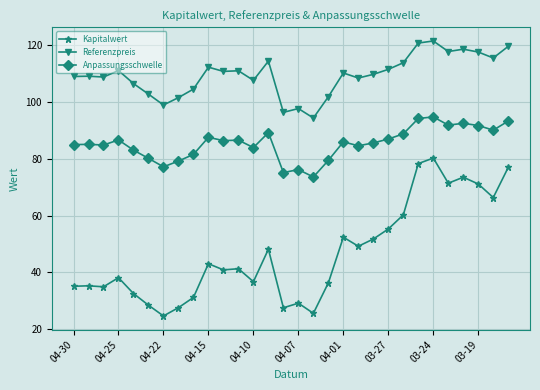

True or false: Kapitalwert has more than 2 points higher than both neighbors.

True